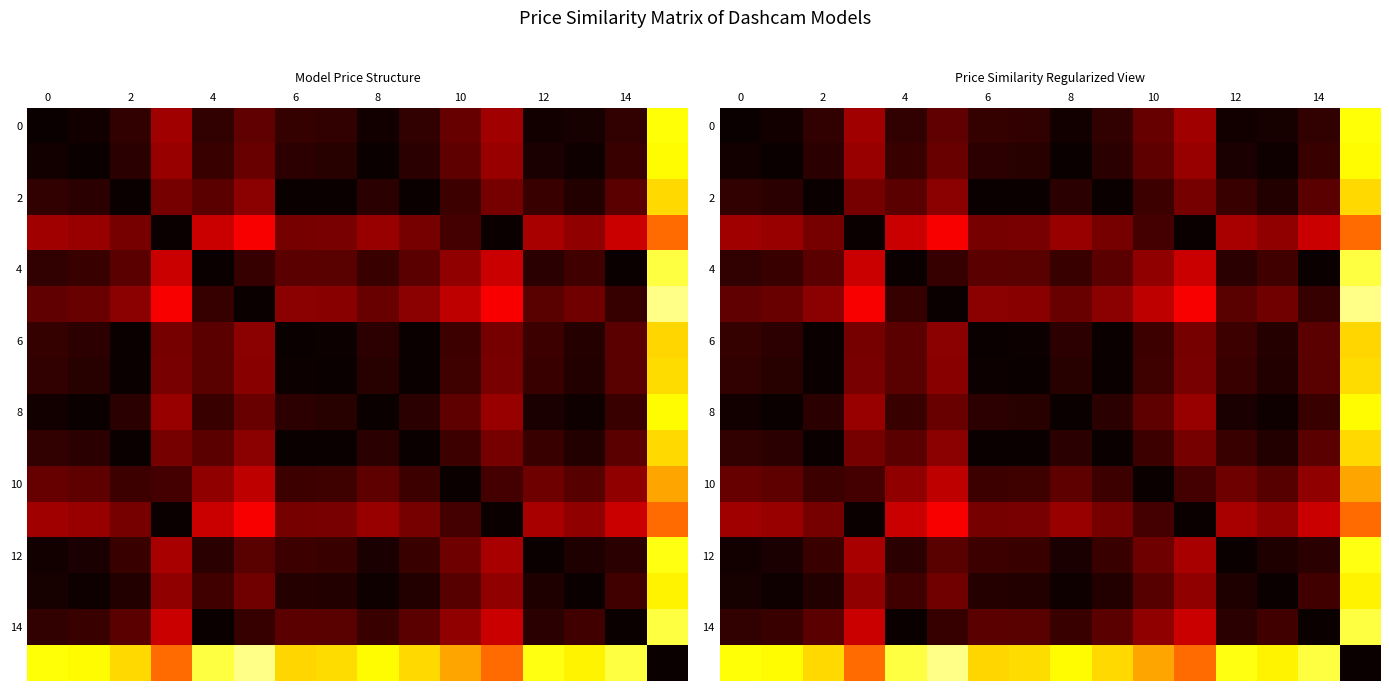

The value of row_10 at 12 is 0.9. True or false?

True